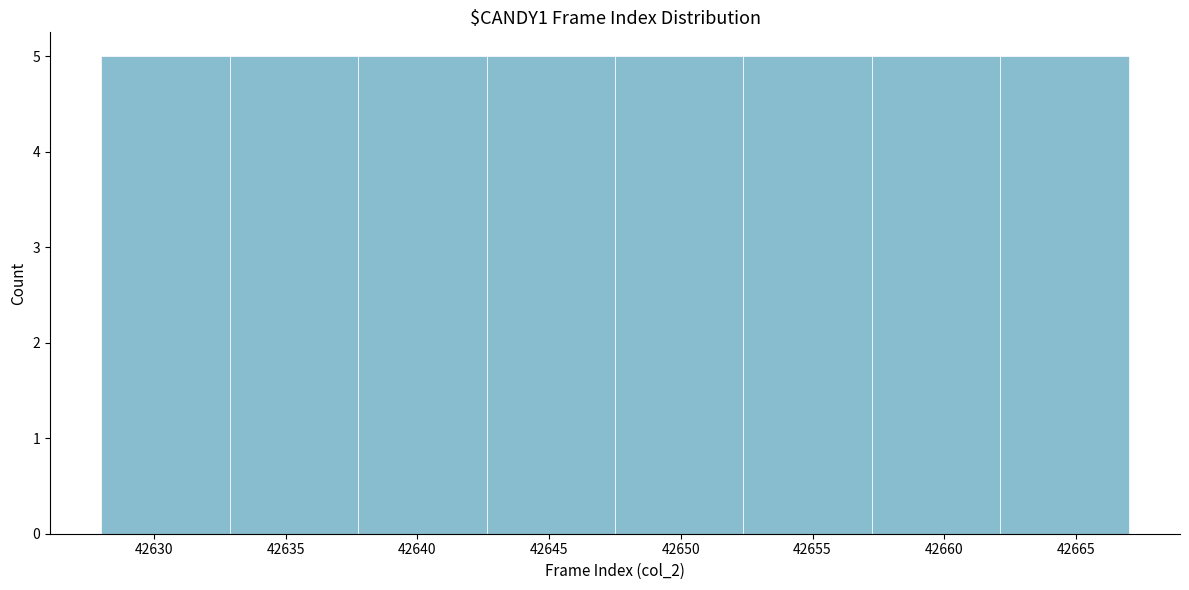

How tall is the bar that spans 42647.5 to 42652.5 on the x-axis? Neither the bar edges nor the heights are printed on the chart, so give them approximately, as read against the axes.

5